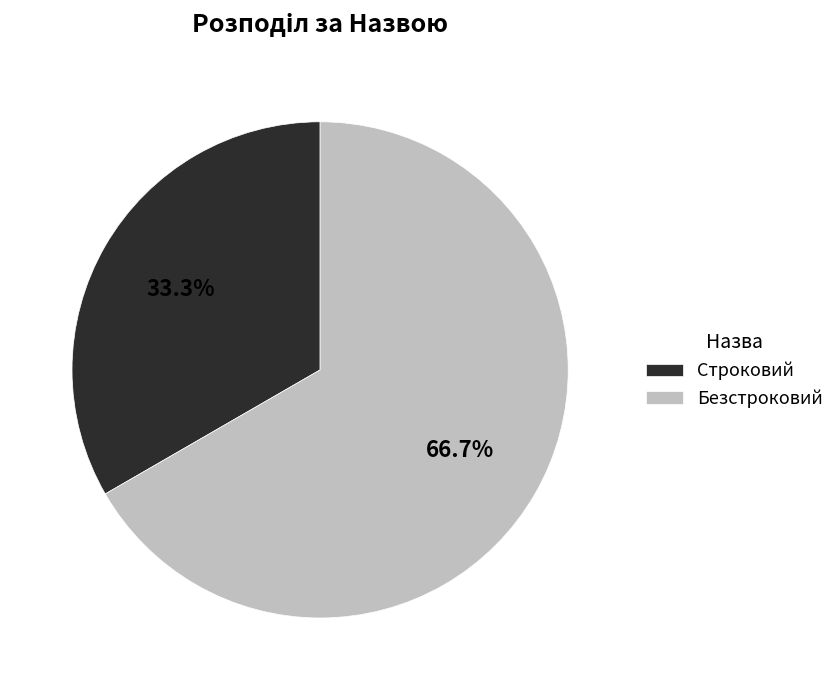

To the nearest percent, what is the difference between the largest and smallest slice percentages?

33%